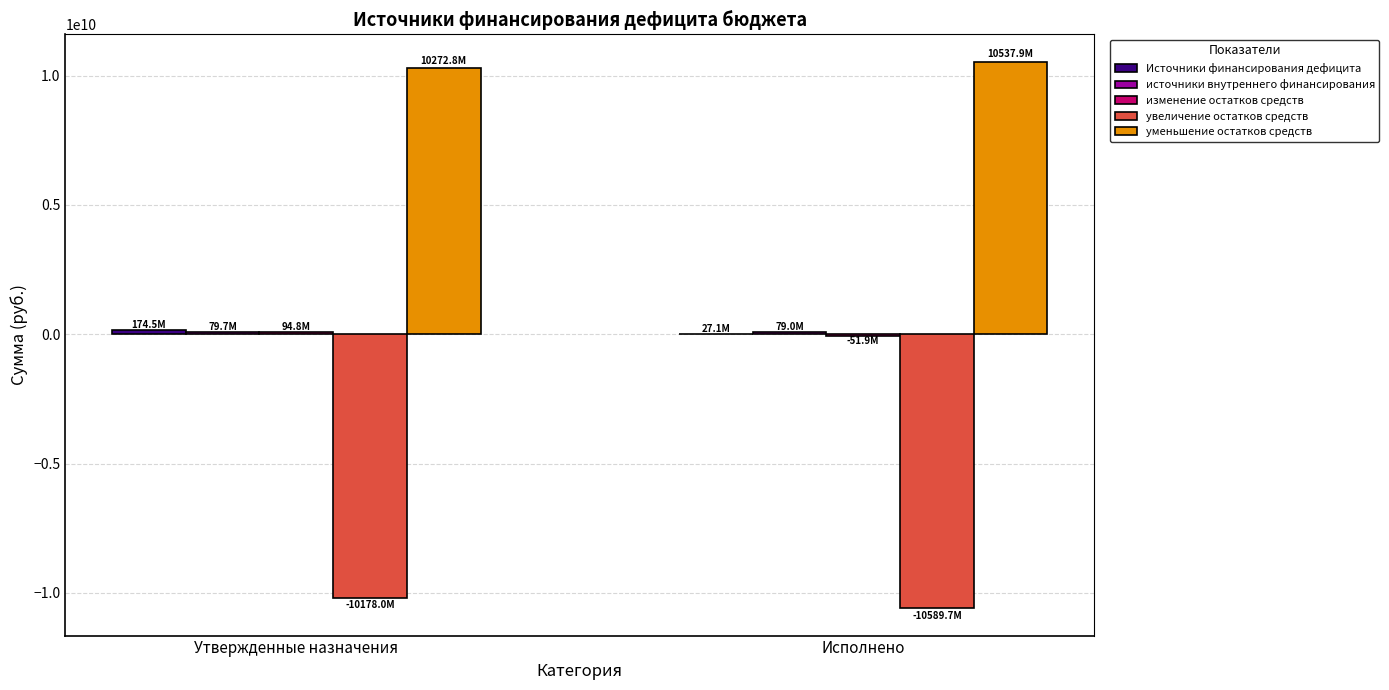

What is the sum of all уменьшение остатков средств values?

20810685085.9